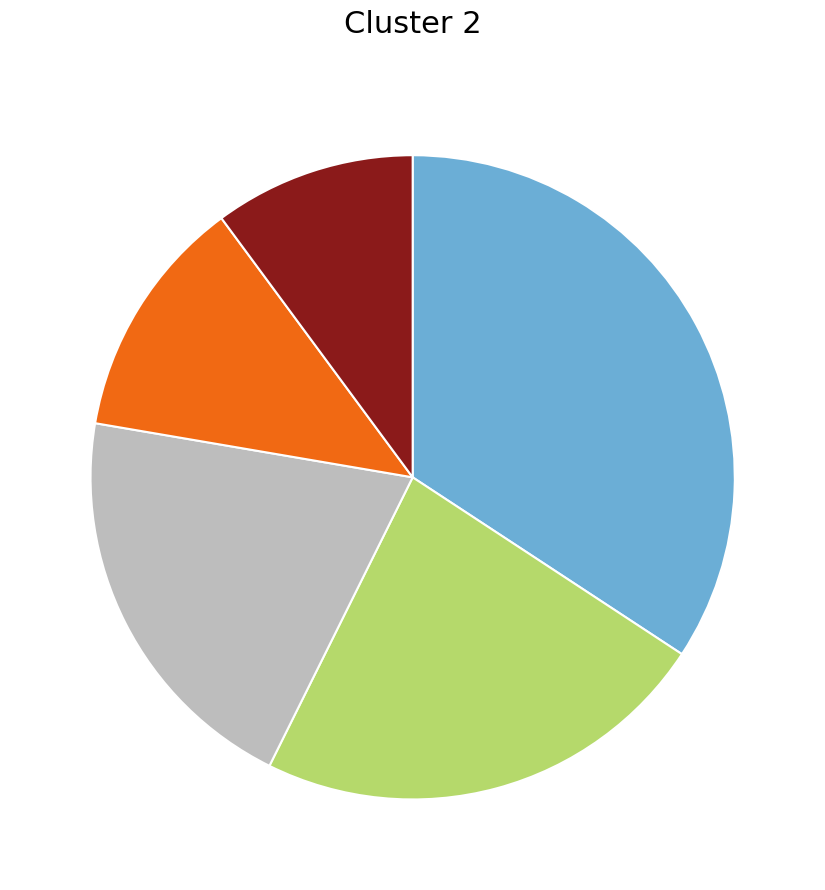

Does any single category account for the majority?

No